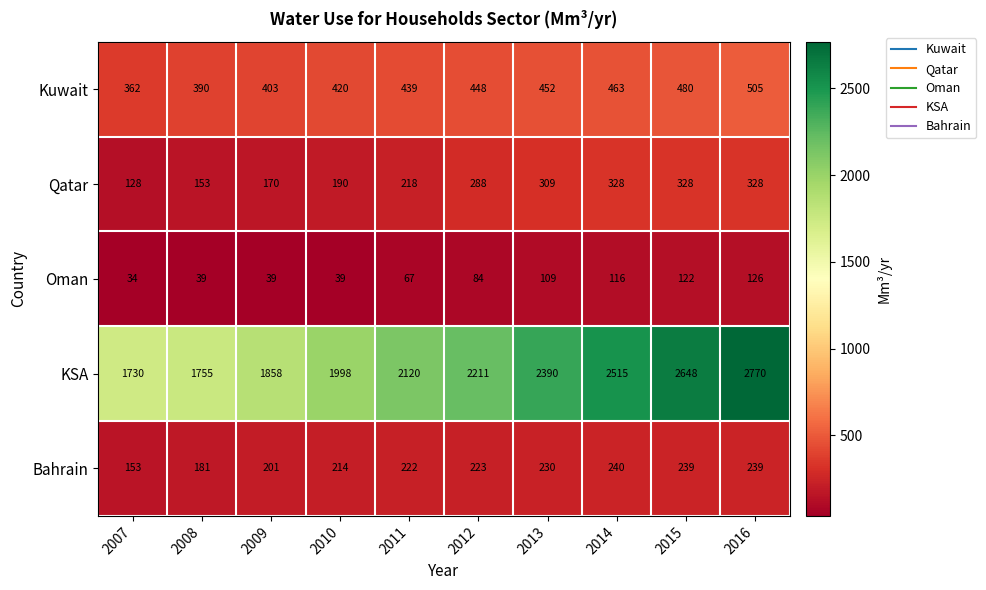

The Bahrain series shows 223 at 2012. True or false?

True